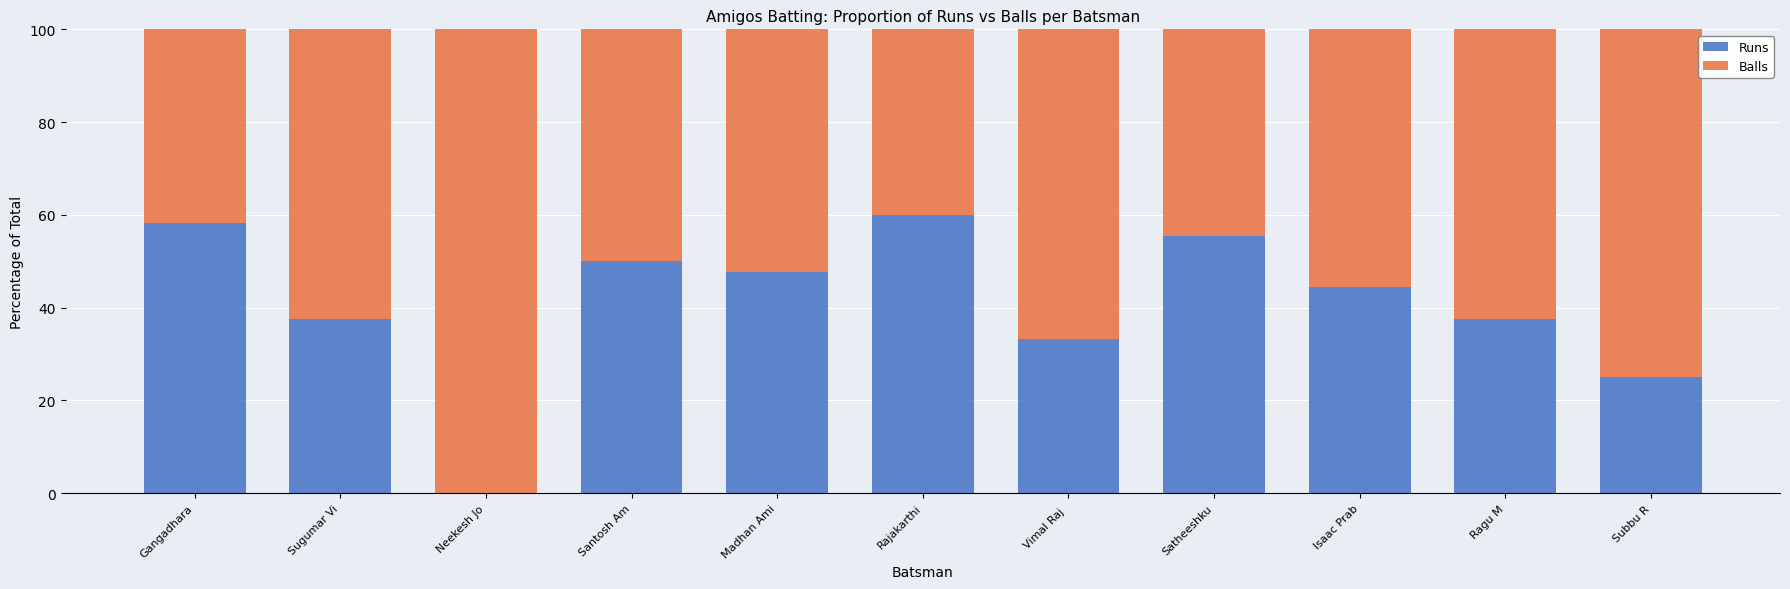

Is it true that Runs equals 33.3 at Vimal Raj ?

True